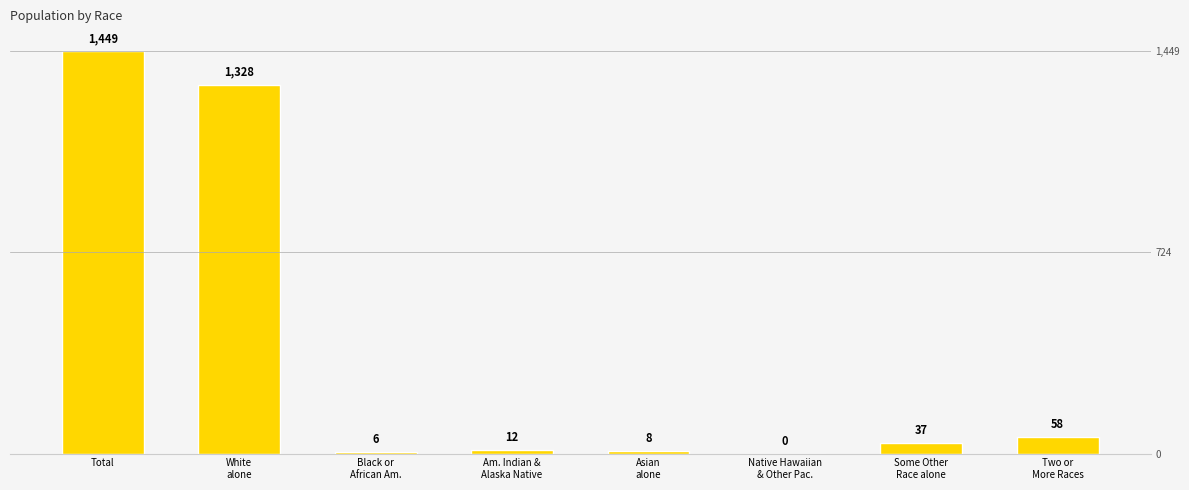

What is the change in value from White
alone to Two or
More Races?

-1270